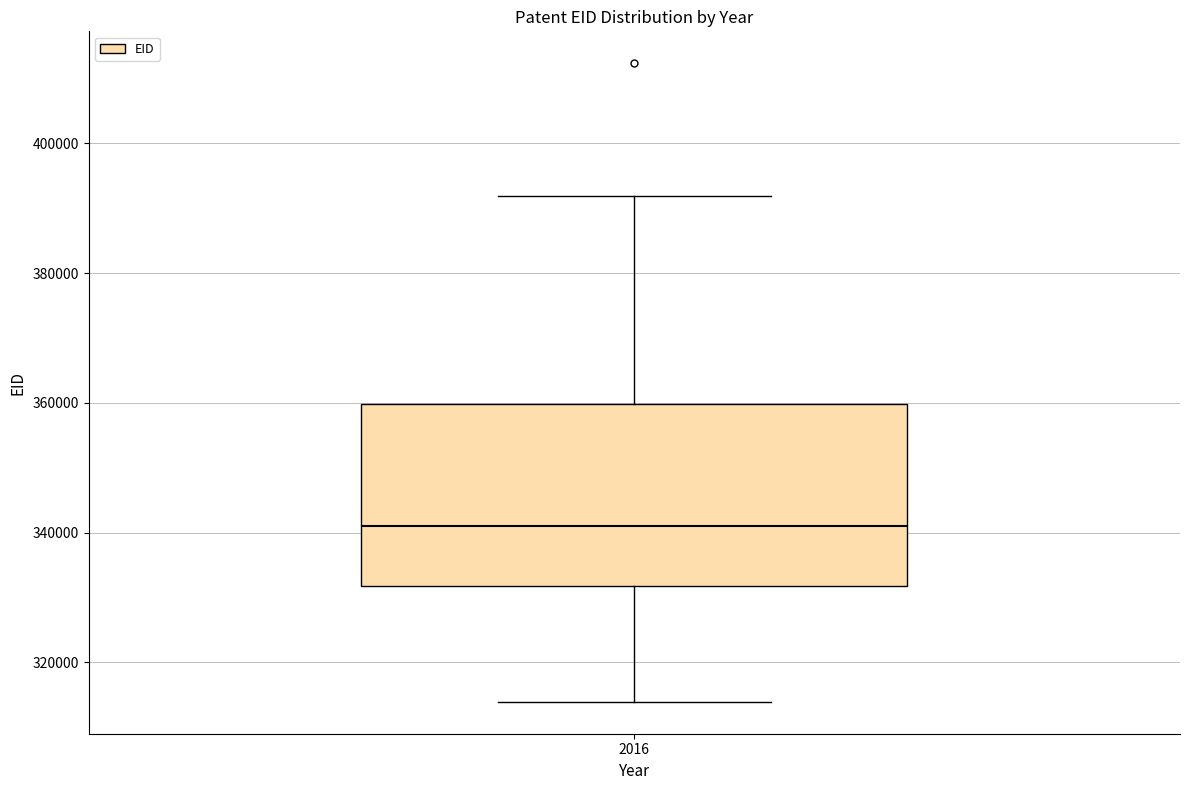

Read this box plot against the y-axis: the position of the median line, the range covered by the box, and the ends of both whiskers. The values are not printed on the chart, so give them approximately, as read against the axis.

median 342000, box 332000 to 360000, whiskers 314000 to 392000